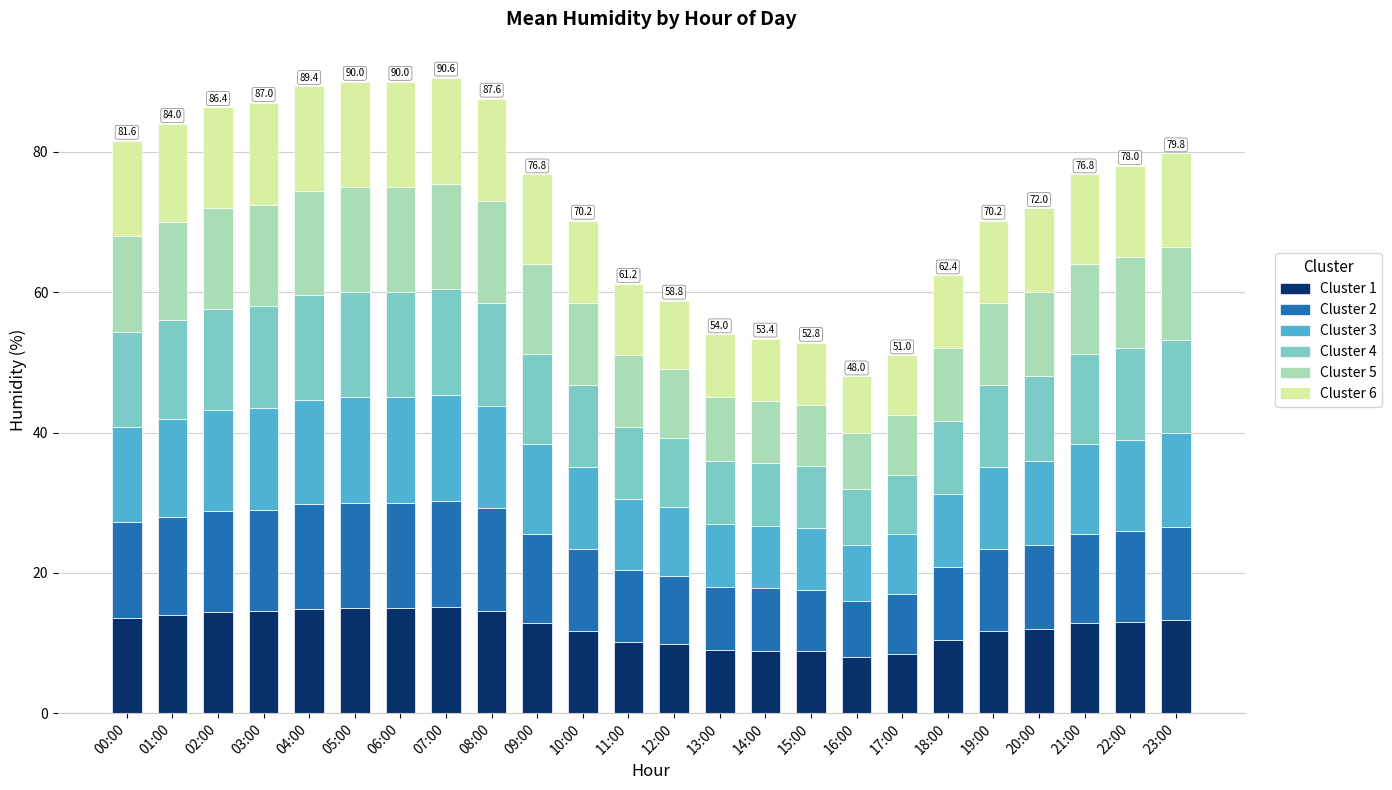

What is the highest value of the Cluster 1 series?

15.1